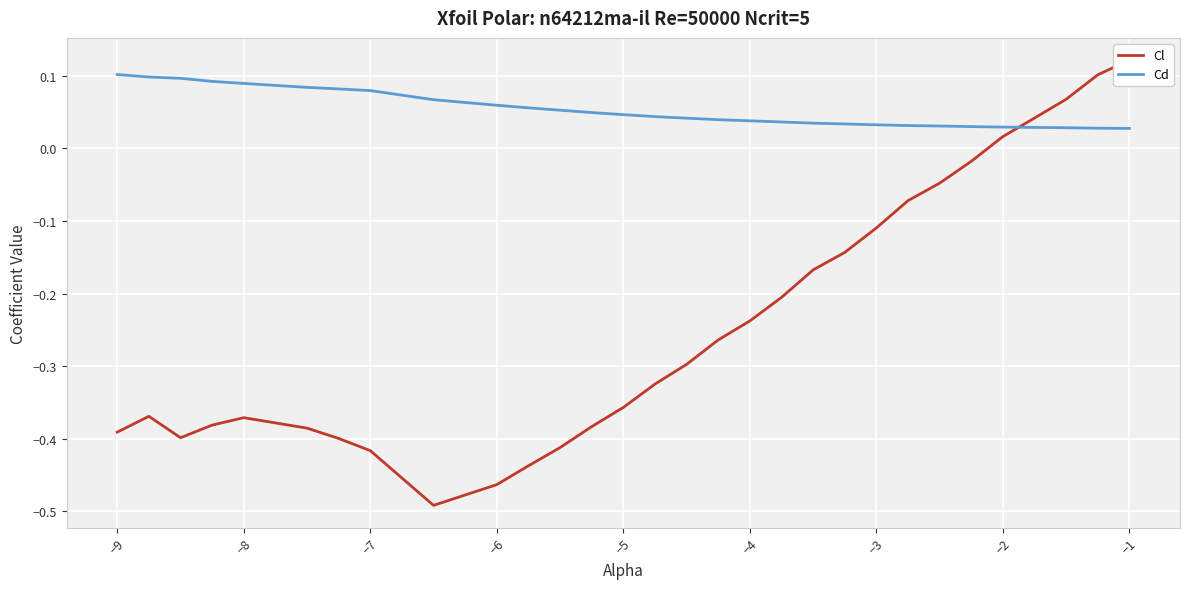

Reading left to right, list all the values displayed in this chart.

Cl: -0.4	-0.4	-0.4	-0.4	-0.4	-0.4	-0.4	-0.4	-0.5	-0.5	-0.4	-0.4	-0.4	-0.4	-0.3	-0.3	-0.3	-0.2	-0.2	-0.2	-0.1	-0.1	-0.1	-0.0	-0.0	0.0	0.0	0.1	0.1	0.1
Cd: 0.1	0.1	0.1	0.1	0.1	0.1	0.1	0.1	0.1	0.1	0.1	0.1	0.0	0.0	0.0	0.0	0.0	0.0	0.0	0.0	0.0	0.0	0.0	0.0	0.0	0.0	0.0	0.0	0.0	0.0